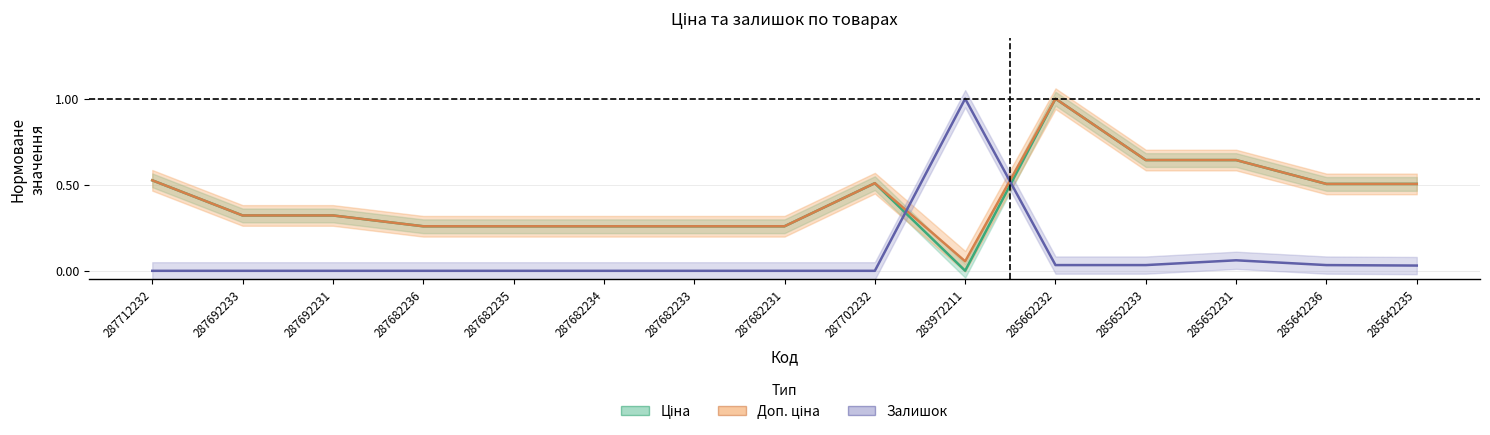

Reading left to right, list all the values displayed in this chart.

Ціна: 0.5	0.3	0.3	0.3	0.3	0.3	0.3	0.3	0.5	0.0	1.0	0.6	0.6	0.5	0.5
Доп. ціна: 0.5	0.3	0.3	0.3	0.3	0.3	0.3	0.3	0.5	0.1	1.0	0.6	0.6	0.5	0.5
Залишок: 0.0	0.0	0.0	0.0	0.0	0.0	0.0	0.0	0.0	1.0	0.0	0.0	0.1	0.0	0.0